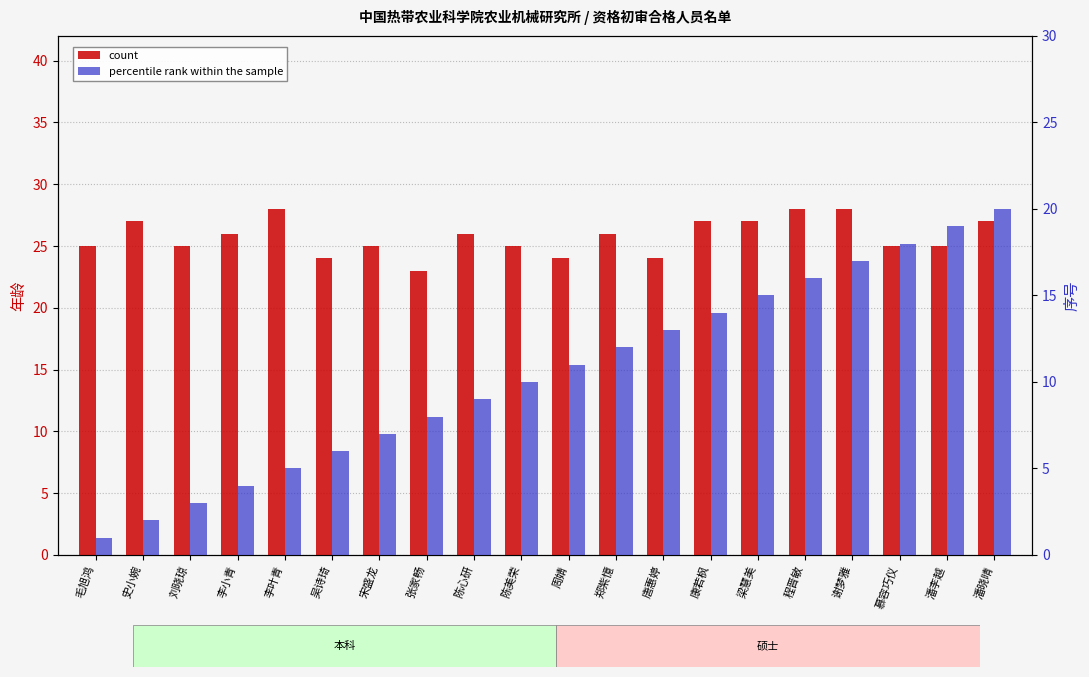

Does the chart contain any negative values?

No